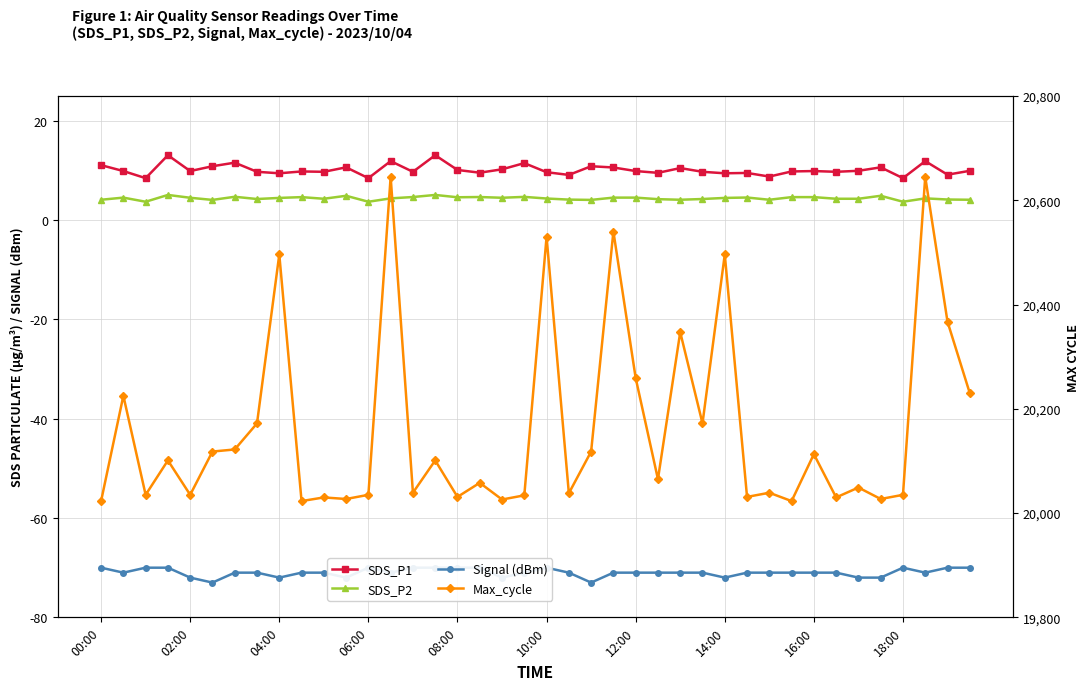

At how many categories does at least one series exceed 12189?

40